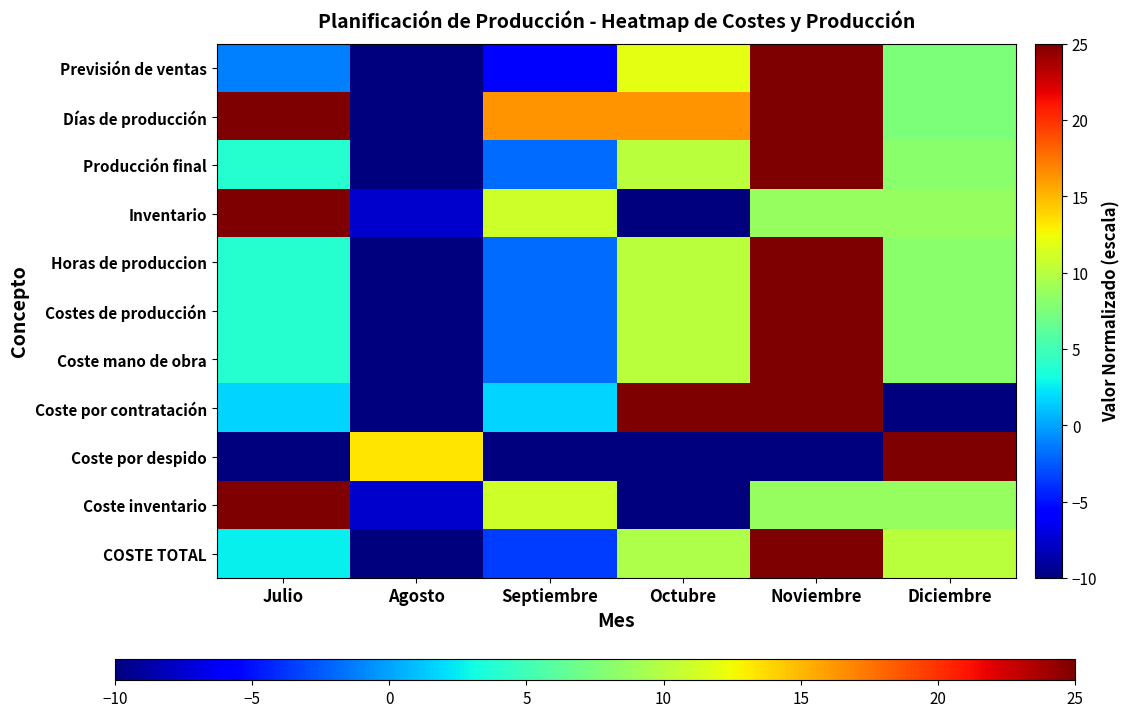

At how many categories does at least one series exceed 22?

4